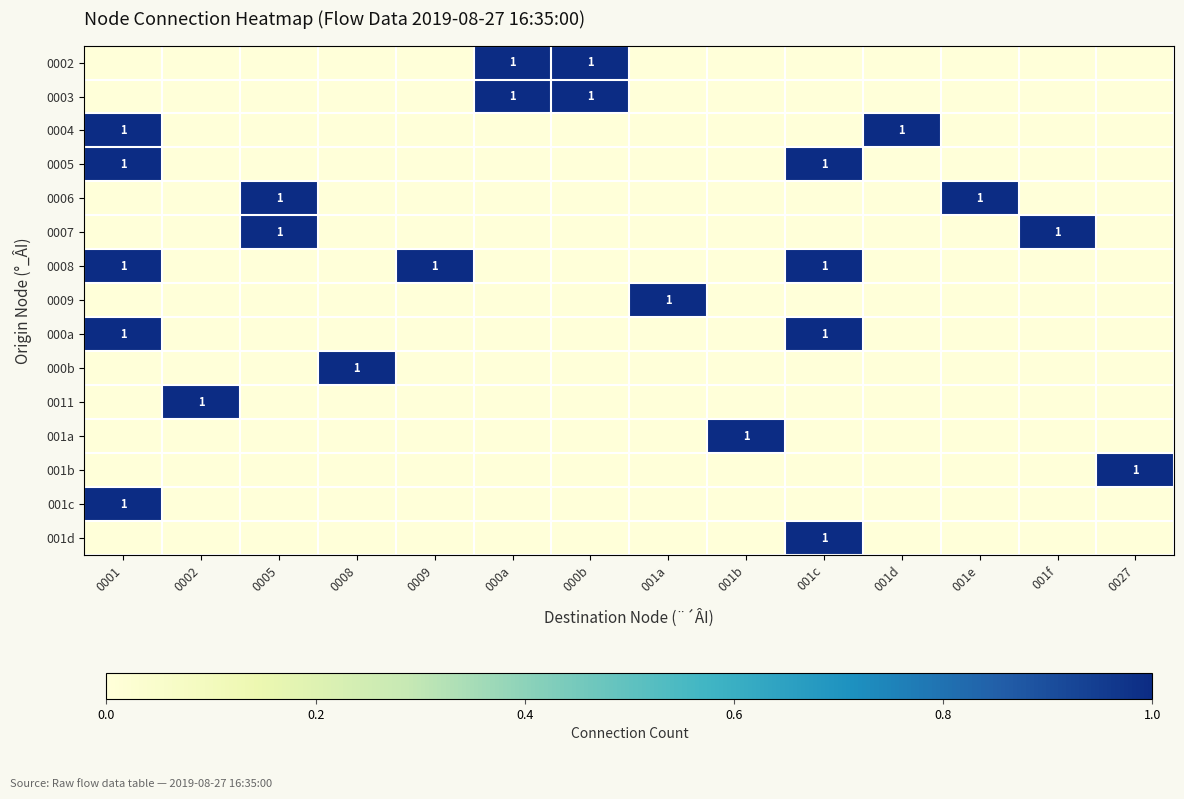

At which category does the chart reach its peak across all series?

000a